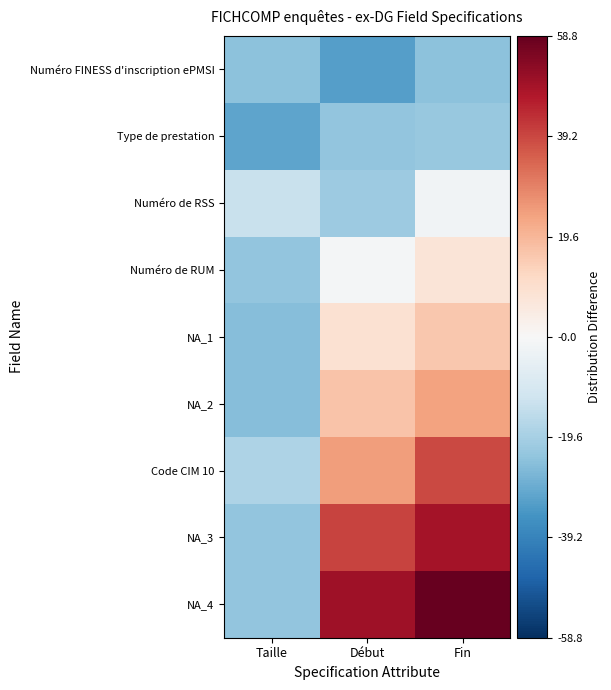

Which series has the largest range (max minus min)?

NA_4